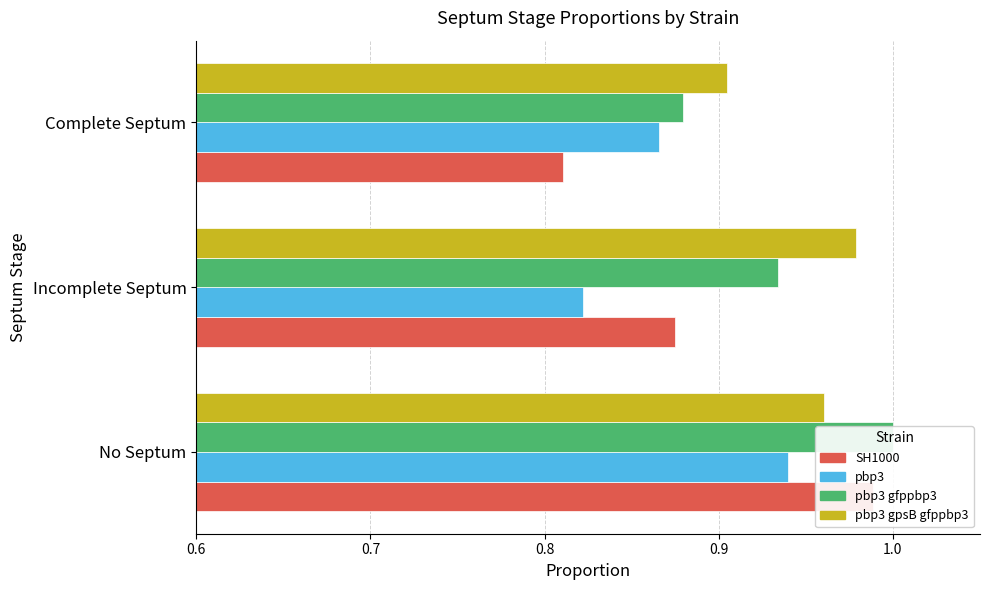

Does the chart contain stacked bars?

No